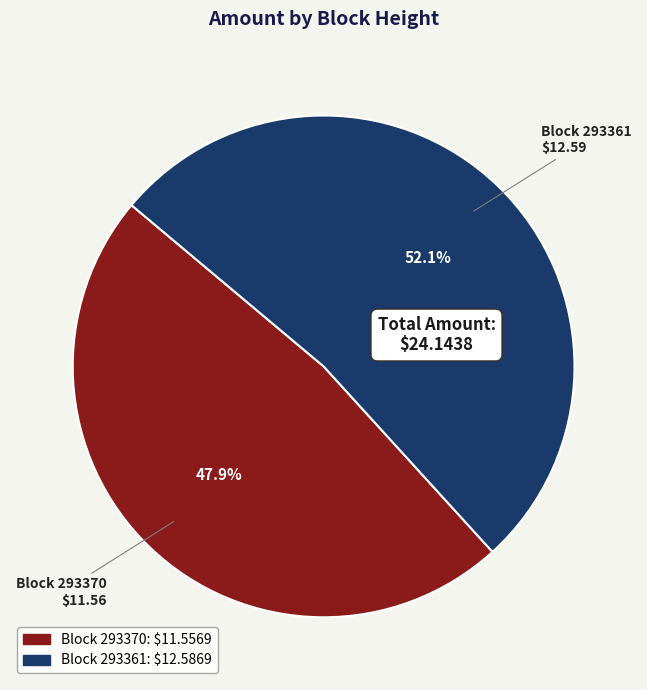

Does any single category account for the majority?

Yes